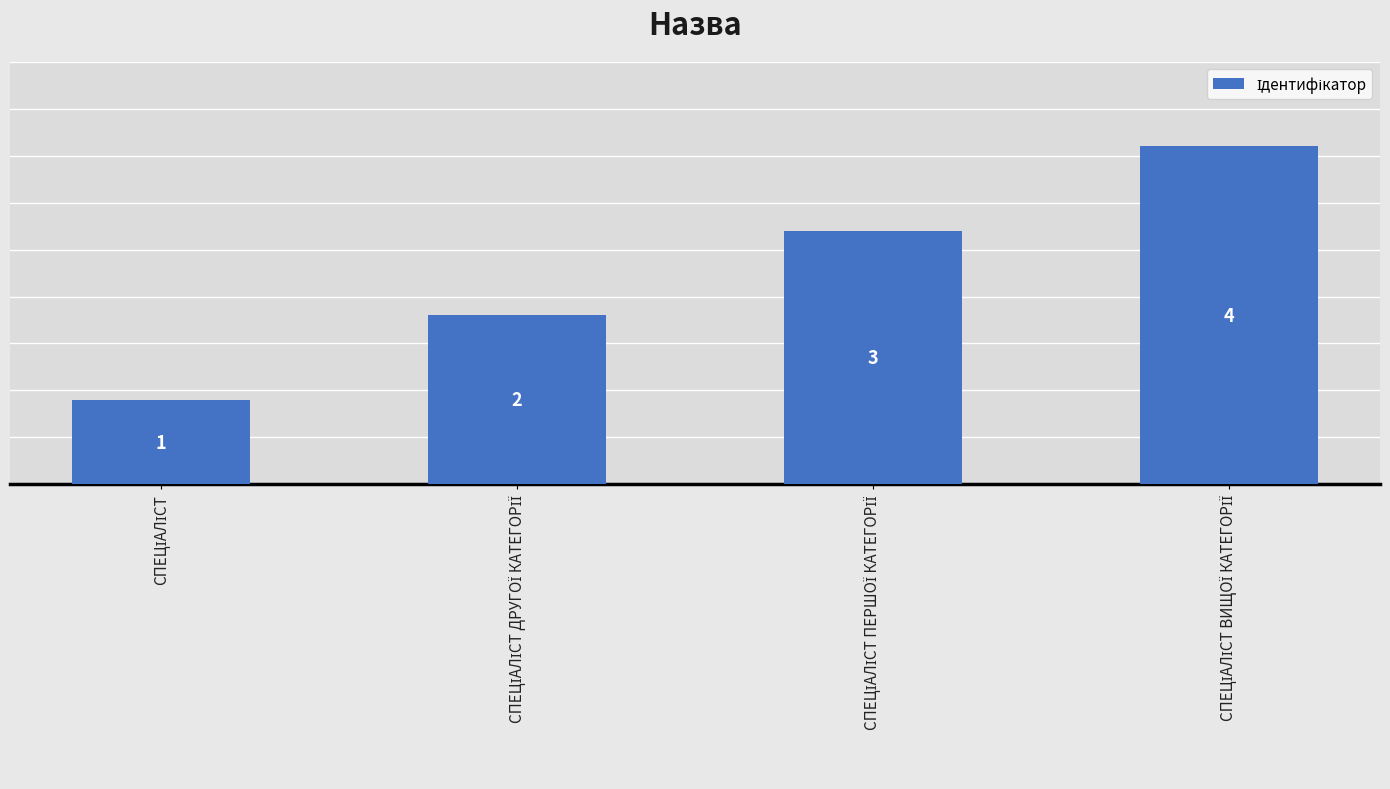

How many values are between 2 and 4?

3